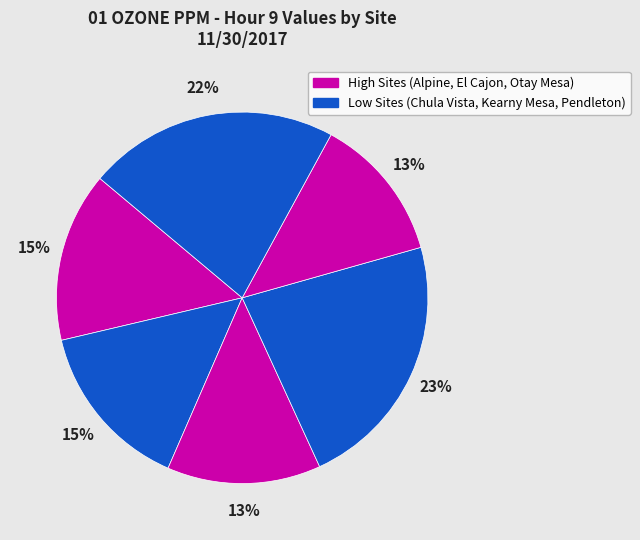

How many segments does this pie chart have?

6